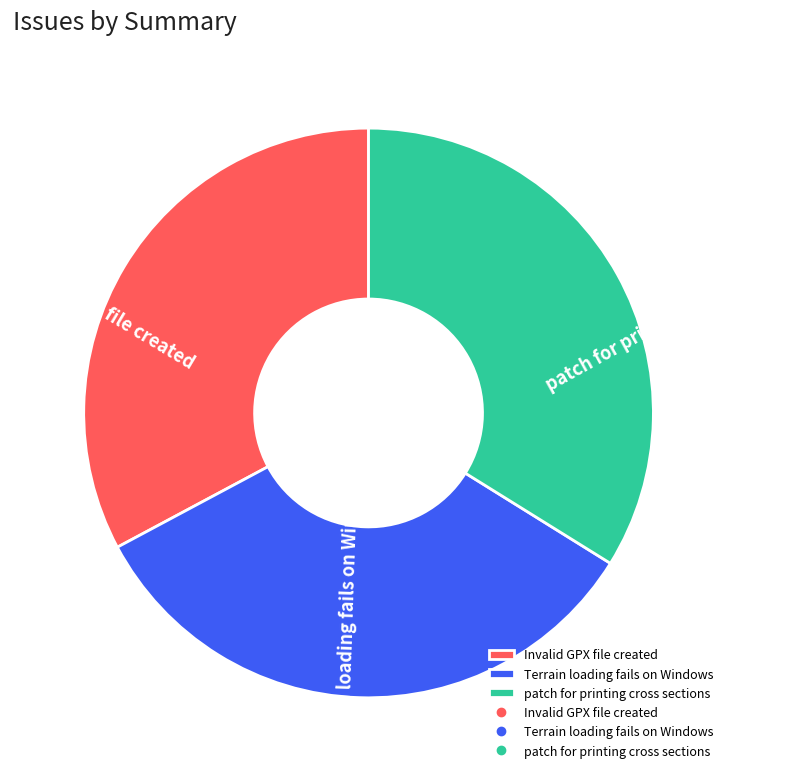

The Terrain loading fails on Windows slice represents 23% of the pie. True or false?

False